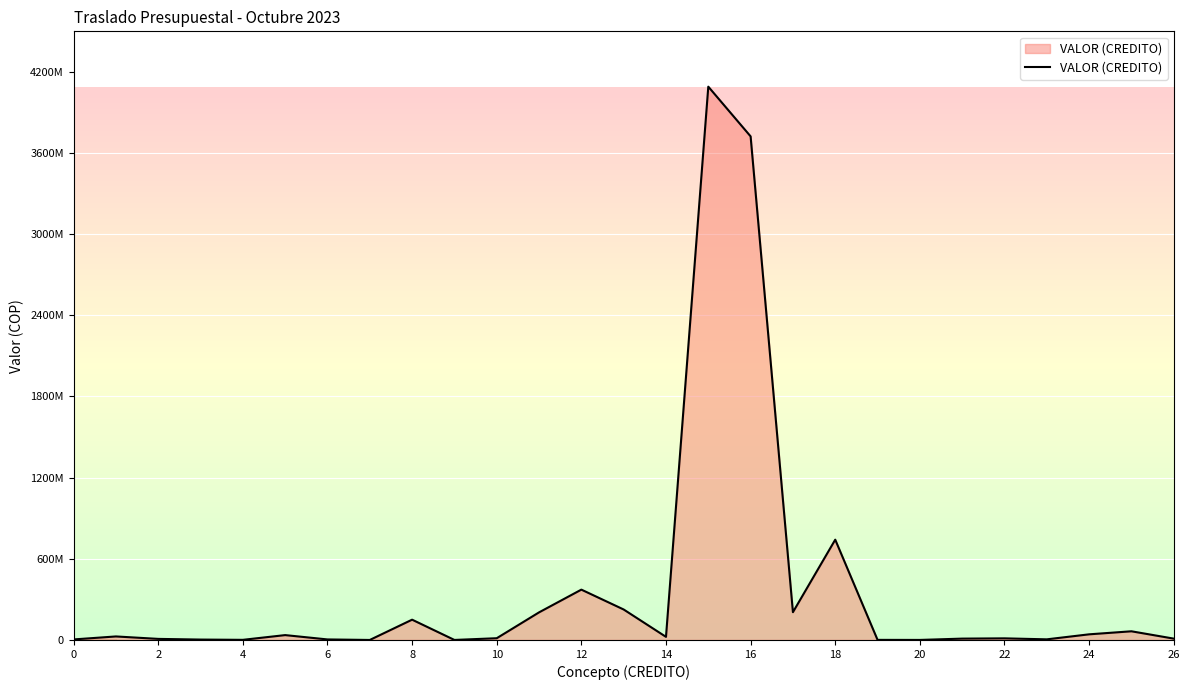

What is the value of the 24th point from the left?

12000000